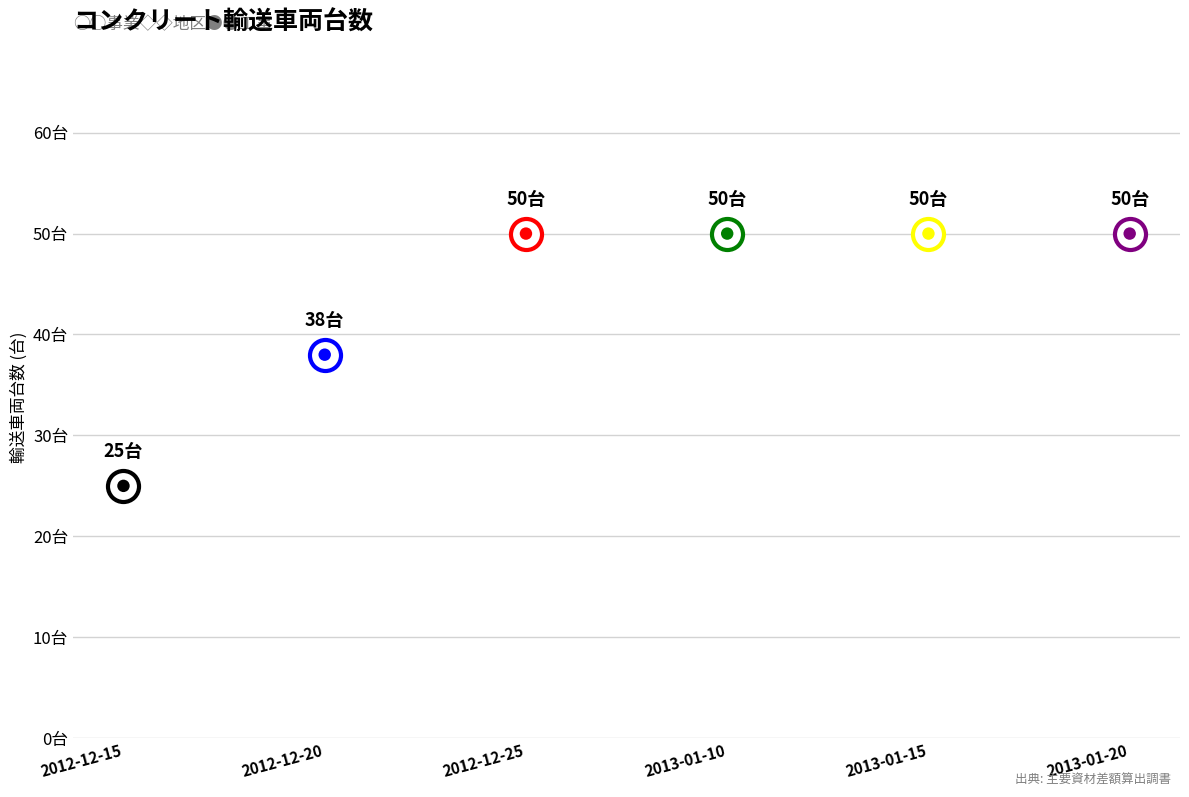

Between 2012-12-15 and 2013-01-10, which is larger?

2013-01-10